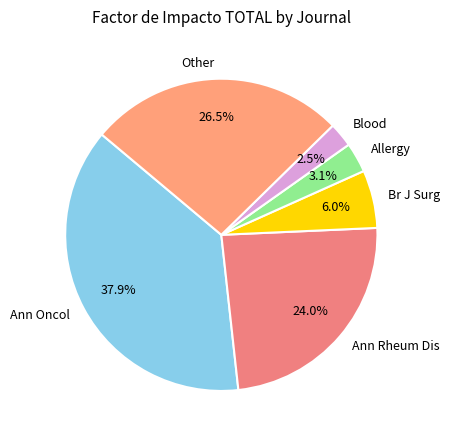

How many slices are in this pie chart?

6